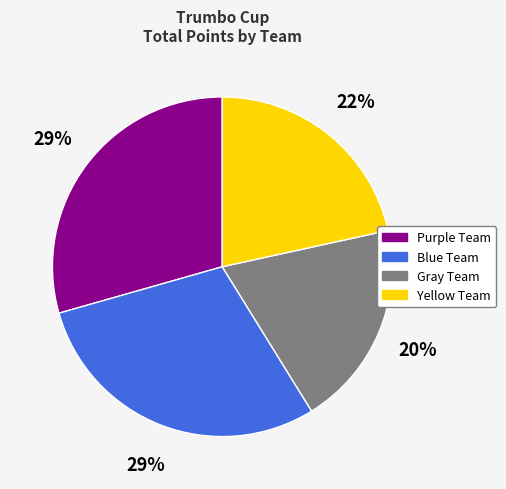

True or false: Yellow Team accounts for 22% of the total.

True